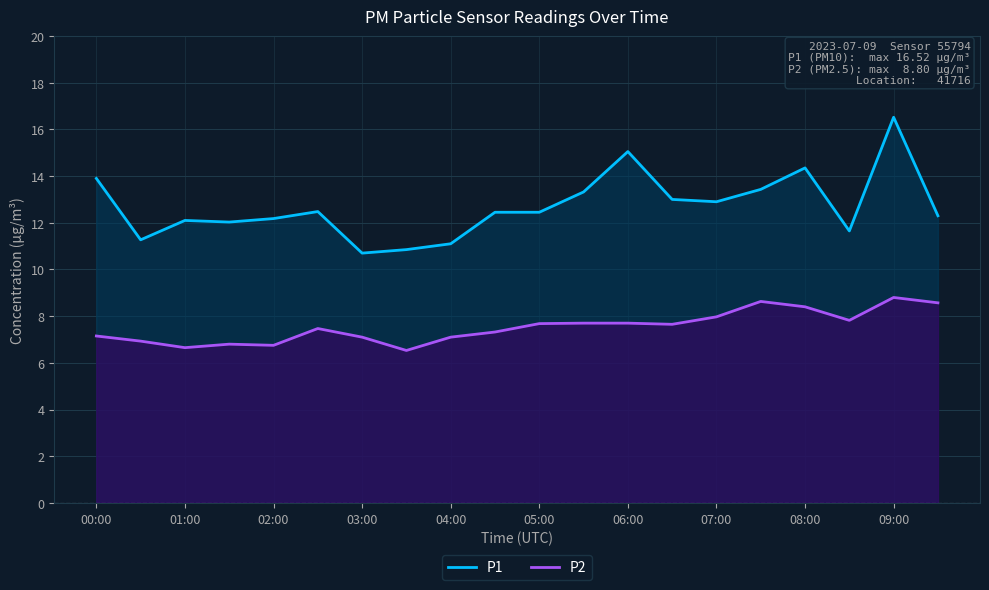

What is the label of the 17th point from the left?

08:00